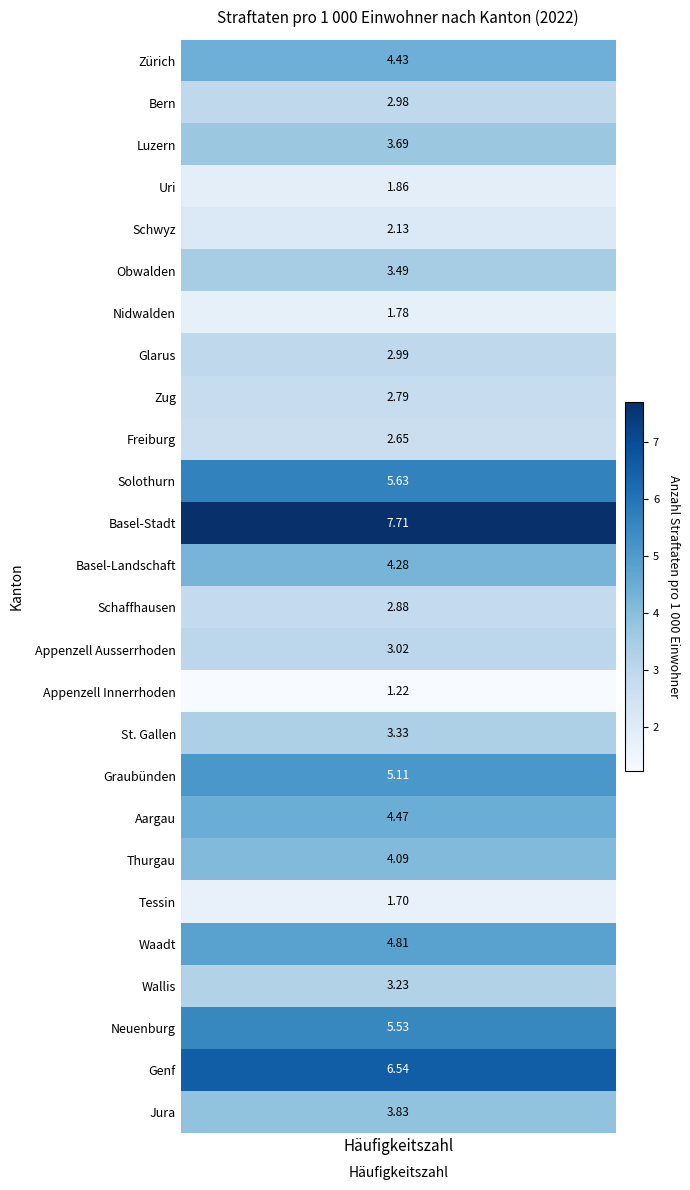

Is it true that the value at Thurgau is 5.6?

False